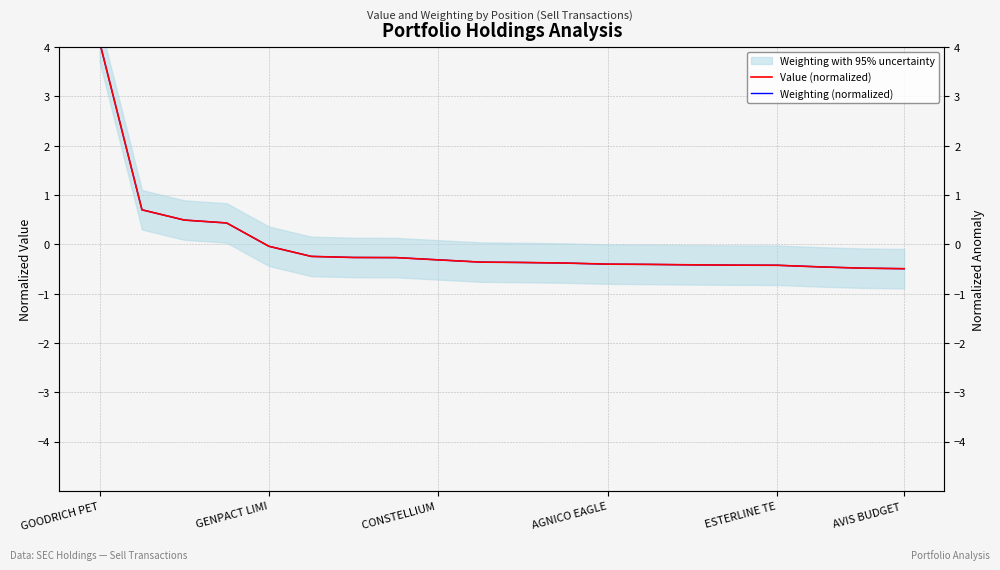

Reading right to left, extract all data points from this chart.

Value (normalized): -0.5	-0.5	-0.5	-0.4	-0.4	-0.4	-0.4	-0.4	-0.4	-0.4	-0.4	-0.3	-0.3	-0.3	-0.2	-0.0	0.4	0.5	0.7	4.1
Weighting (normalized): -0.5	-0.5	-0.5	-0.4	-0.4	-0.4	-0.4	-0.4	-0.4	-0.4	-0.4	-0.3	-0.3	-0.3	-0.2	-0.0	0.4	0.5	0.7	4.1